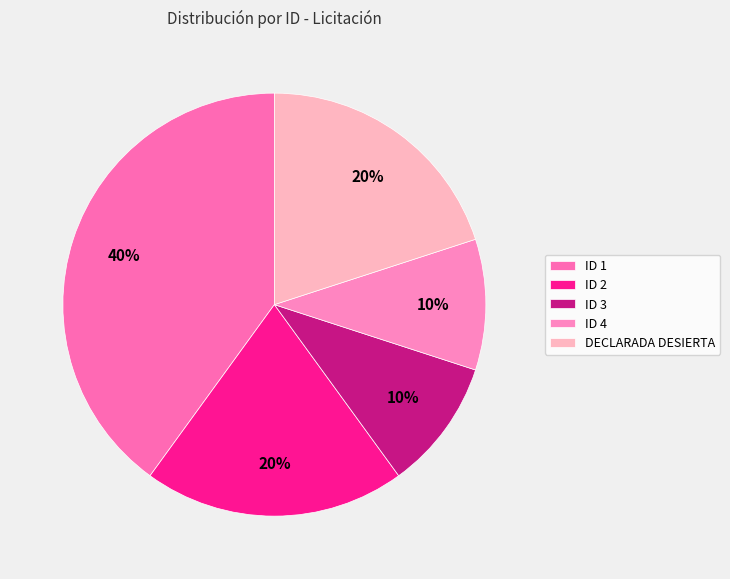

Which slice is the largest?

ID 1